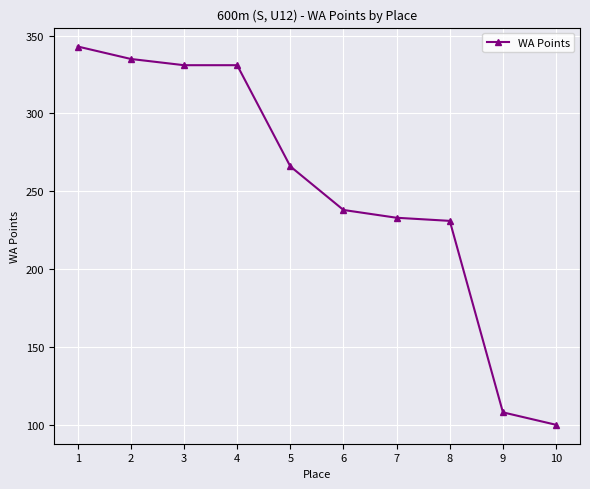

Approximately how many times larger is the value at 1 compared to 5?

1.3